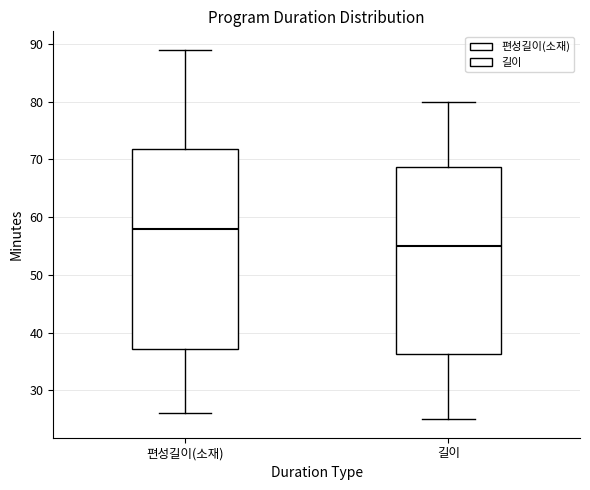

Reading left to right, transcribe this box plot: for each box, give where its median line is, the range the box spans, and where its two whiskers end, as read against the y-axis. The values are not printed on the chart, so give them approximately, as read against the axis.

편성길이(소재): median 58, box 37 to 72, whiskers 26 to 89
길이: median 55, box 36 to 69, whiskers 25 to 80